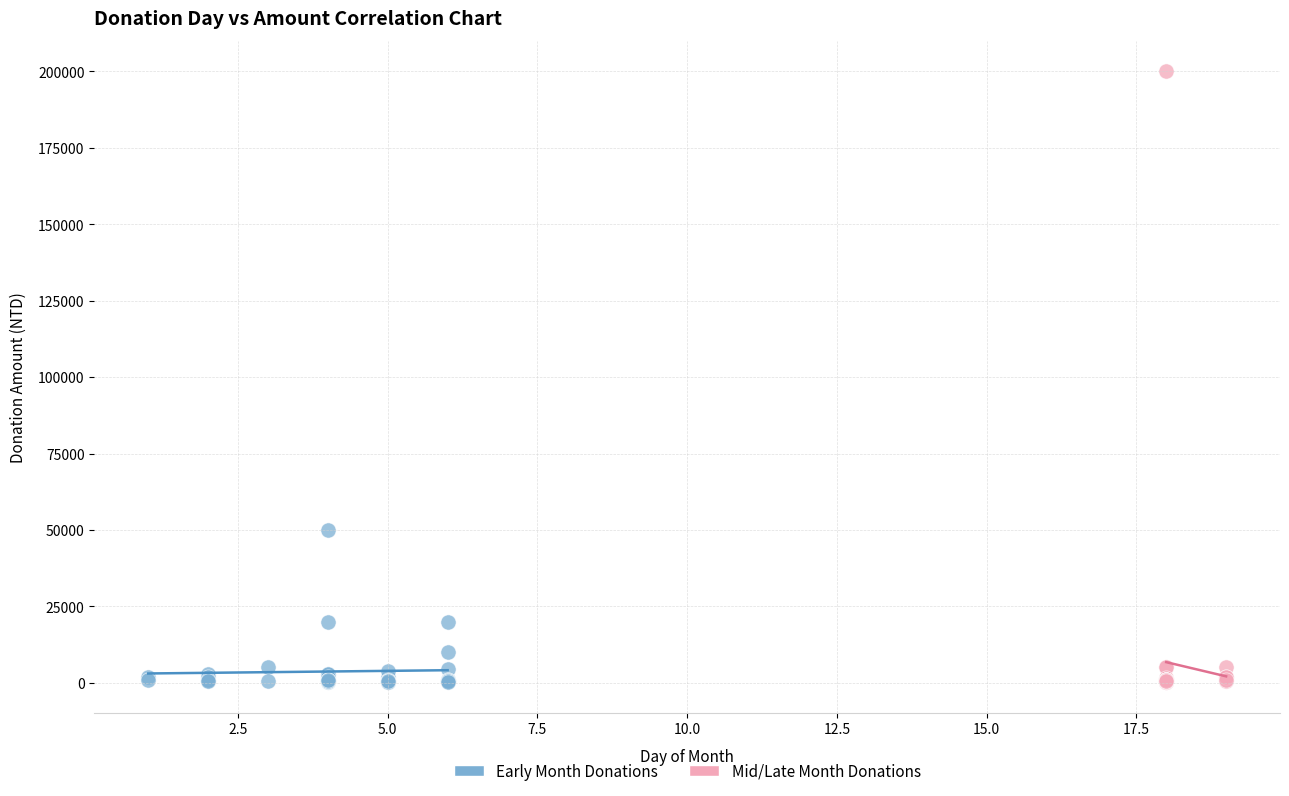

What are all the series names shown in the legend?

Early Month Donations, Mid/Late Month Donations